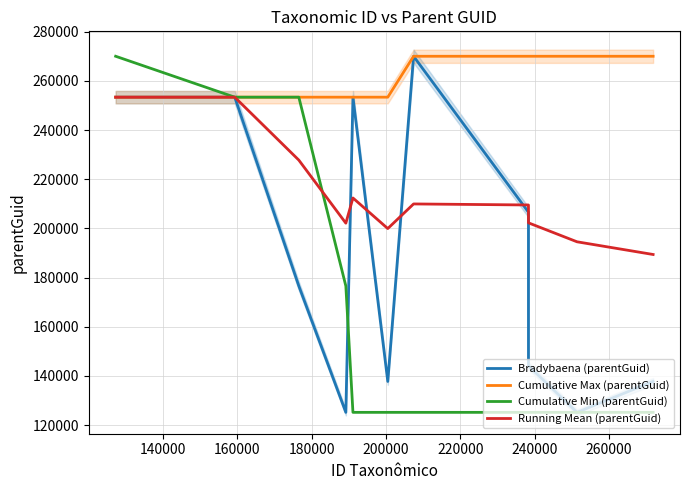

What are all the series names shown in the legend?

Bradybaena (parentGuid), Cumulative Max (parentGuid), Cumulative Min (parentGuid), Running Mean (parentGuid)